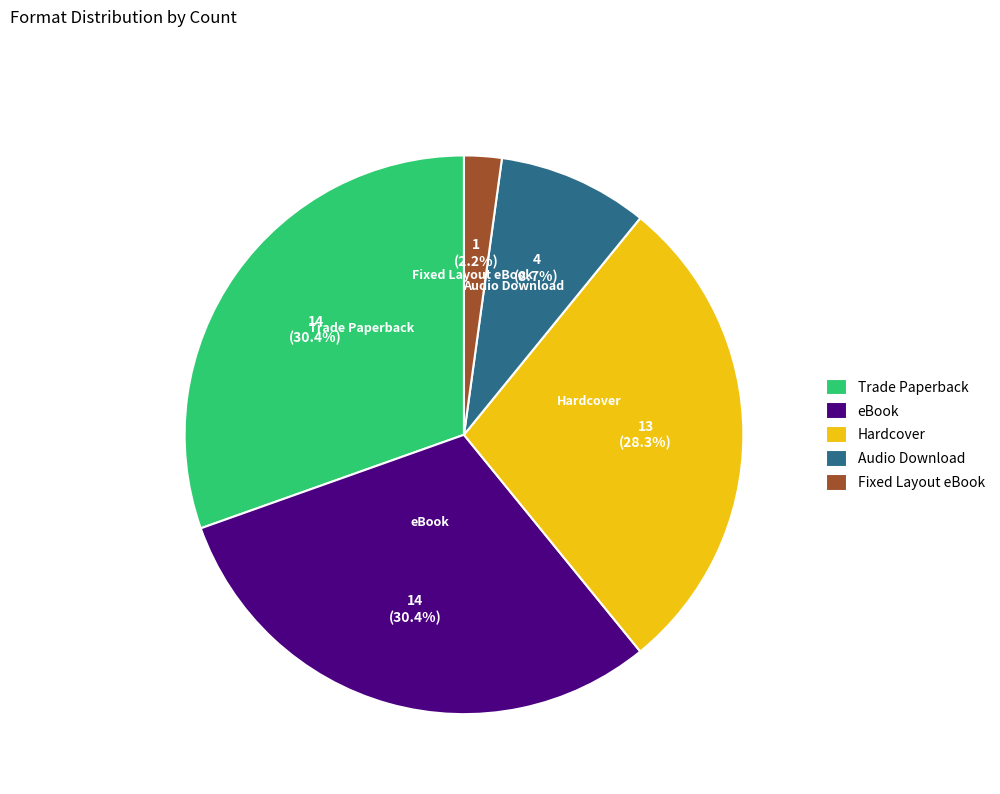

Combined, do Fixed Layout eBook and Trade Paperback account for over 50%?

No